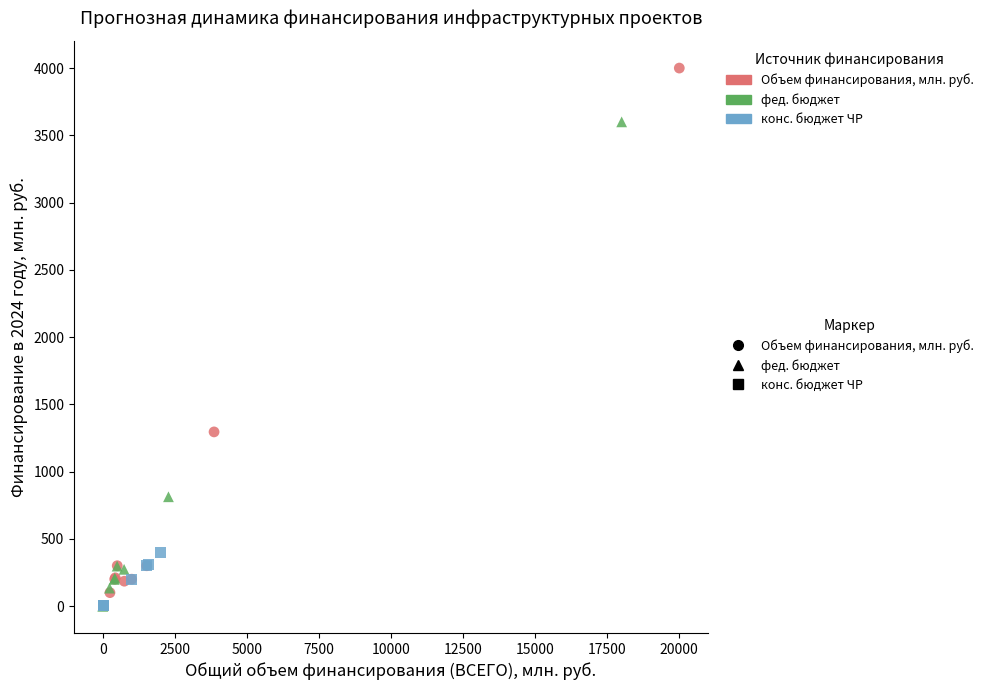

Which series reaches the maximum Y coordinate?

Объем финансирования, млн. руб.